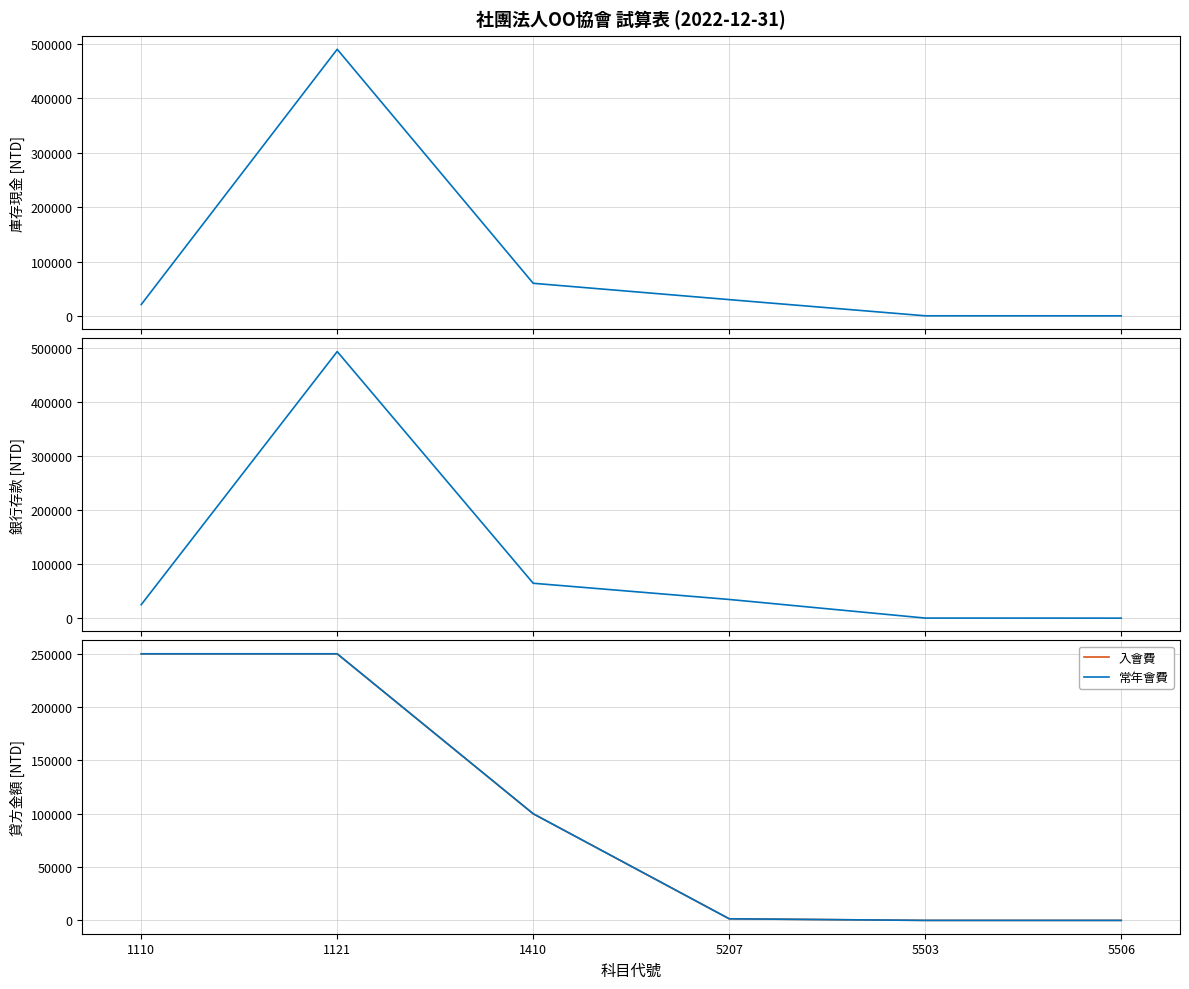

True or false: 庫存現金 and 銀行存款-台銀活存 cross at least once.

False